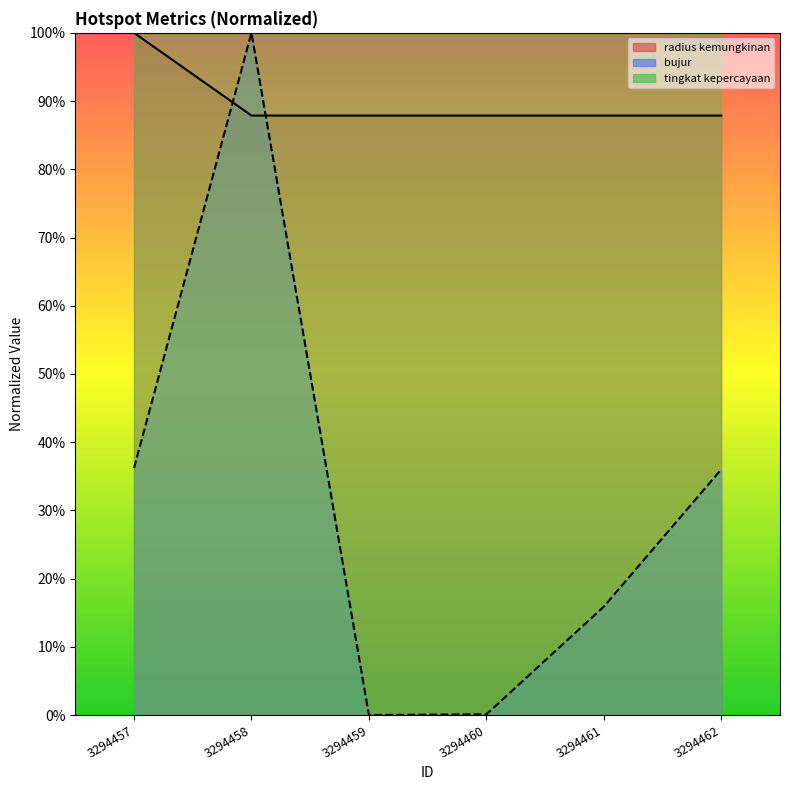

Is the value of bujur at 3294458 greater than the value of radius kemungkinan at 3294462?

Yes